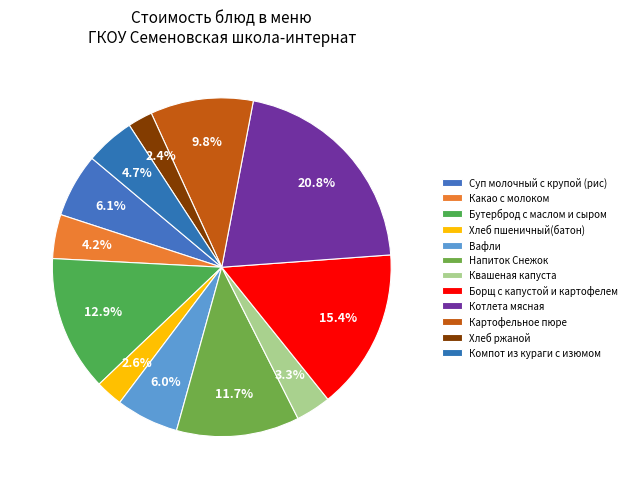

How many segments does this pie chart have?

12